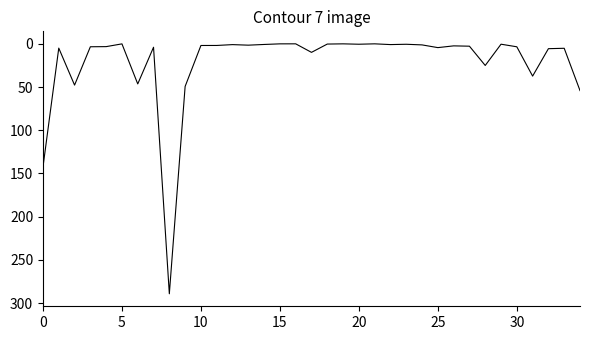

How many lines are shown in the chart?

1